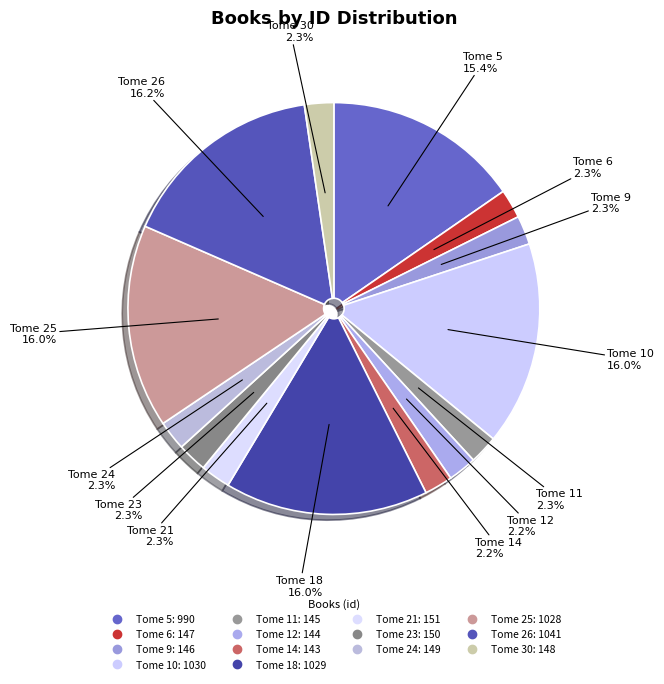

Does any single category account for the majority?

No